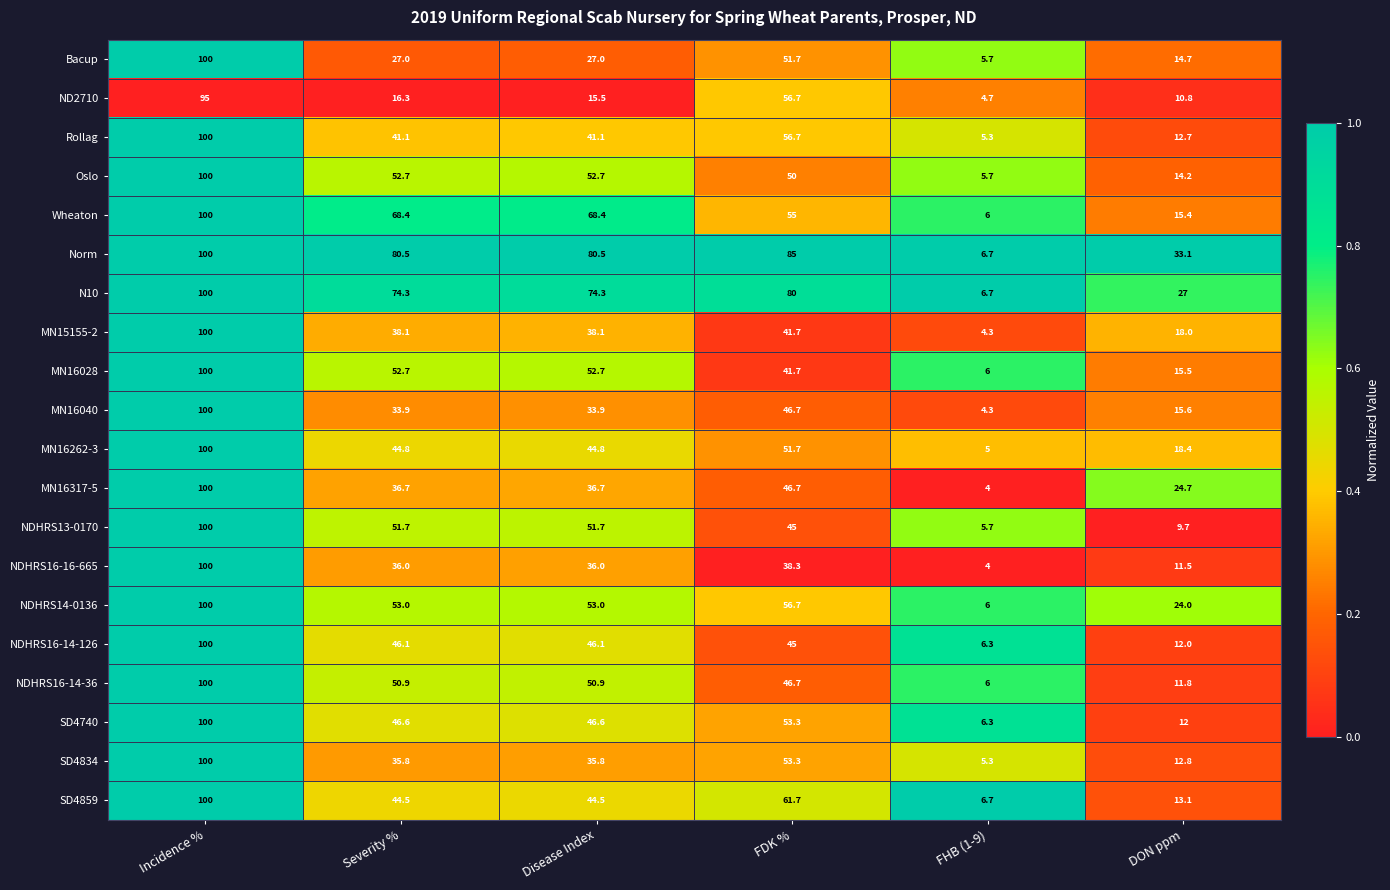

What is the sum of the MN16028 values at Disease Index and Severity %?

105.4